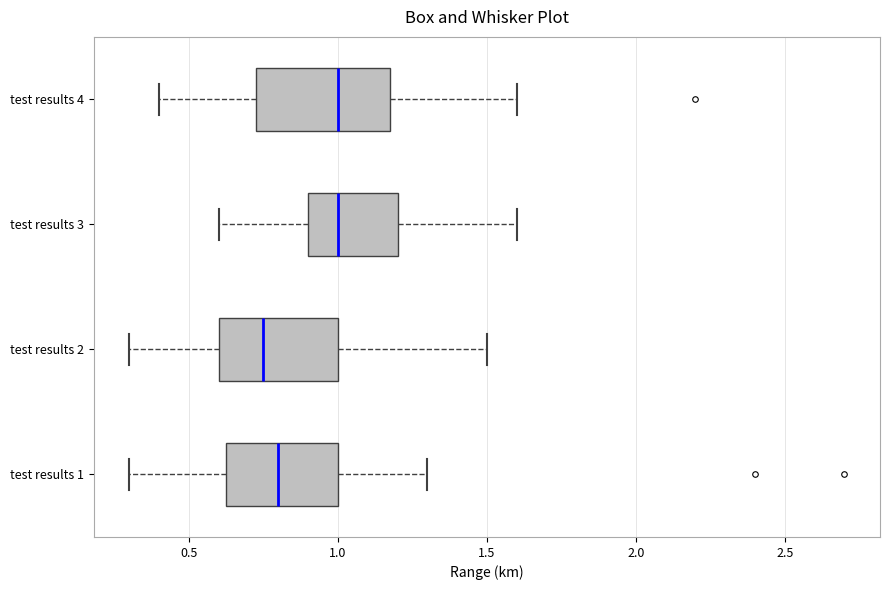

Reading bottom to top, transcribe this box plot: for each box, give where its median line is, the range the box spans, and where its two whiskers end, as read against the x-axis. The values are not printed on the chart, so give them approximately, as read against the axis.

test results 1: median 0.80, box 0.65 to 1.00, whiskers 0.30 to 1.30
test results 2: median 0.75, box 0.60 to 1.00, whiskers 0.30 to 1.50
test results 3: median 1.00, box 0.90 to 1.20, whiskers 0.60 to 1.60
test results 4: median 1.00, box 0.75 to 1.20, whiskers 0.40 to 1.60